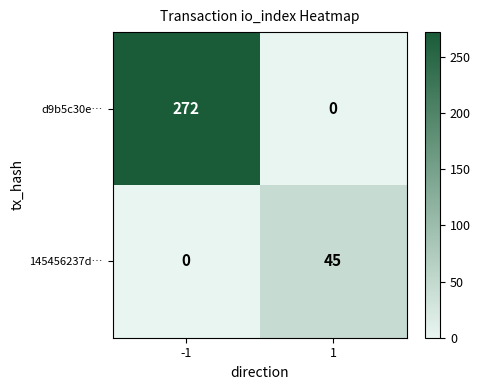

The value of 145456237d… at 1 is 45. True or false?

True